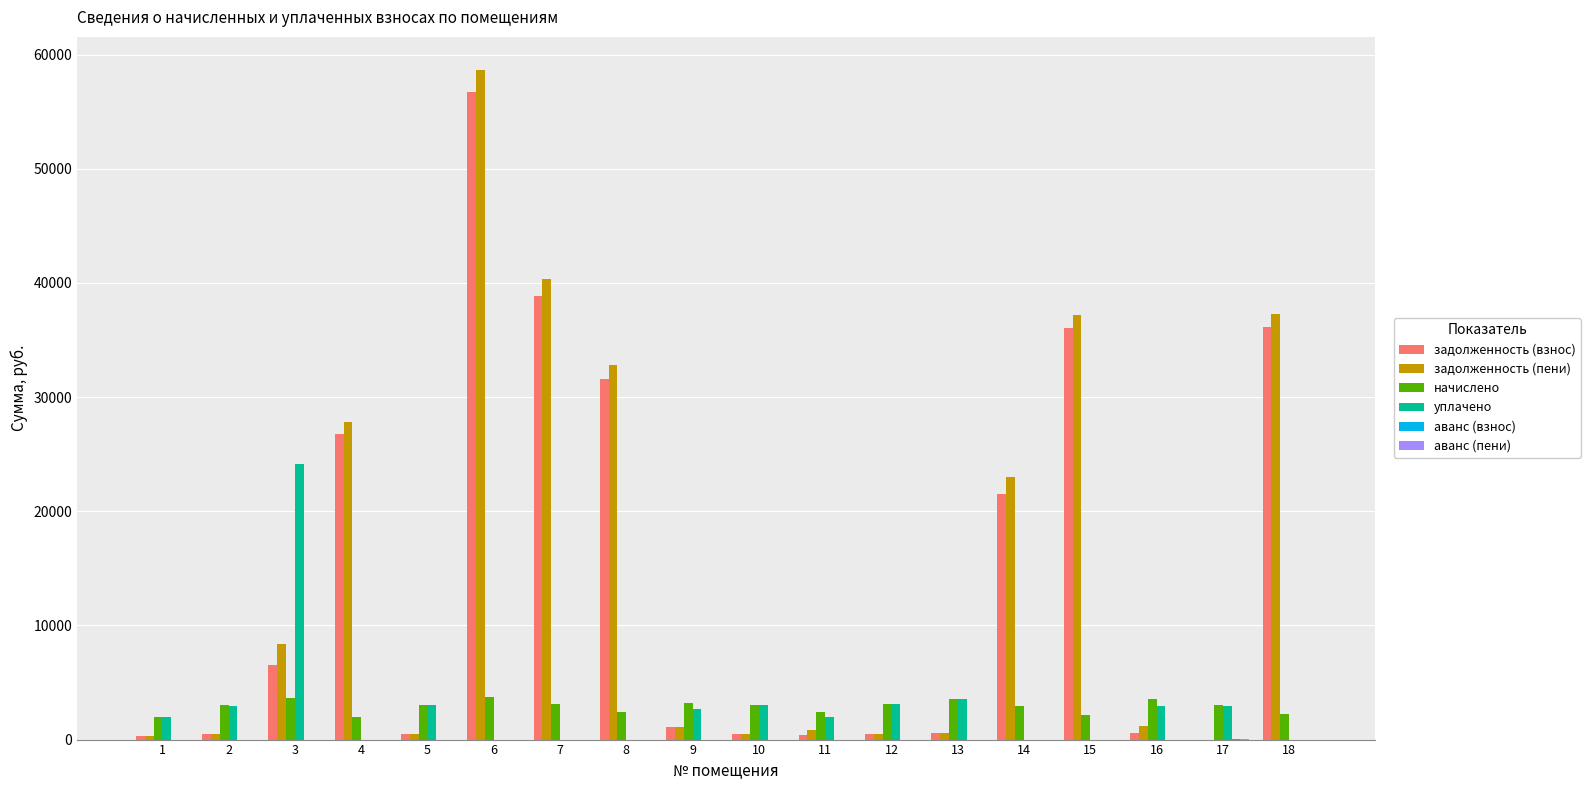

Count the number of data series in this chart.

6